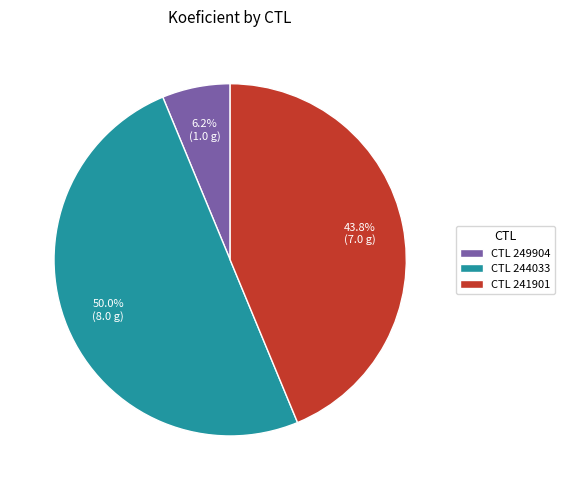

Which category has the biggest portion of the pie?

CTL 244033